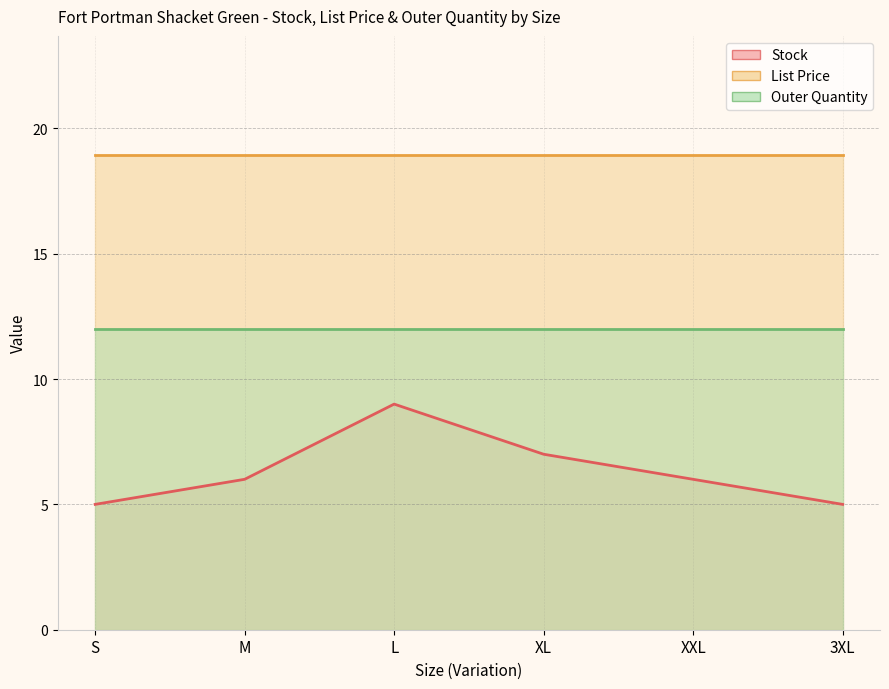

At which label is List Price closest to 18?

S